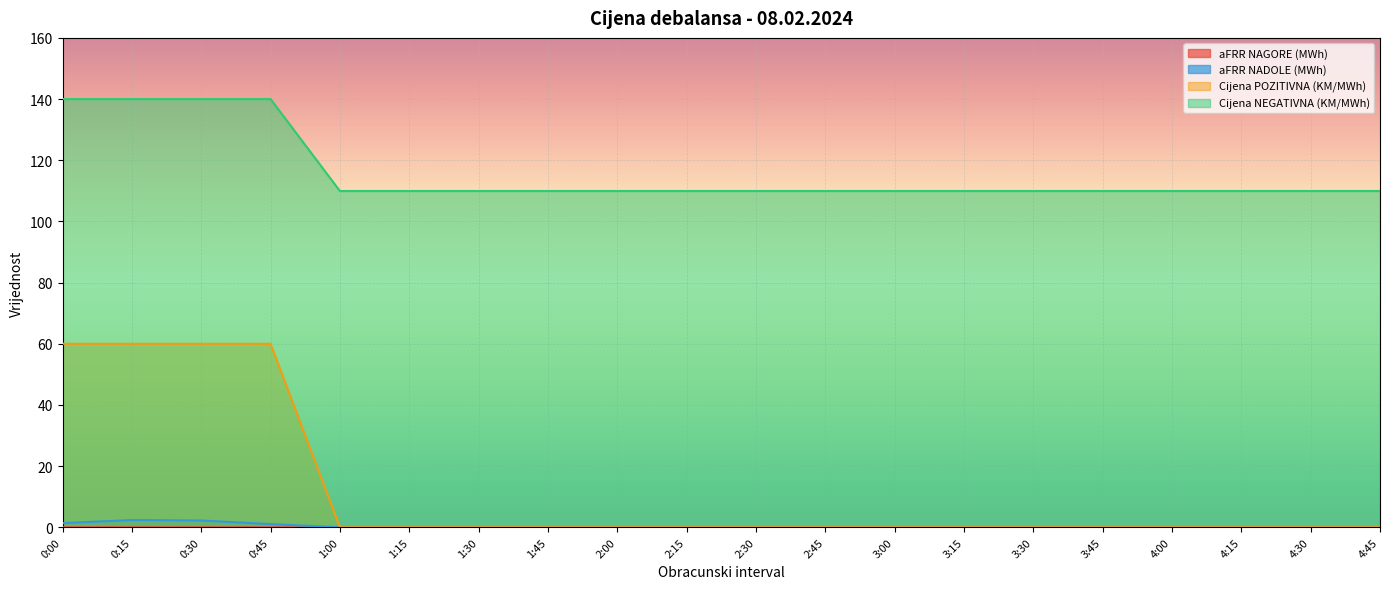

What is the total value across all series at 3:15?

109.9